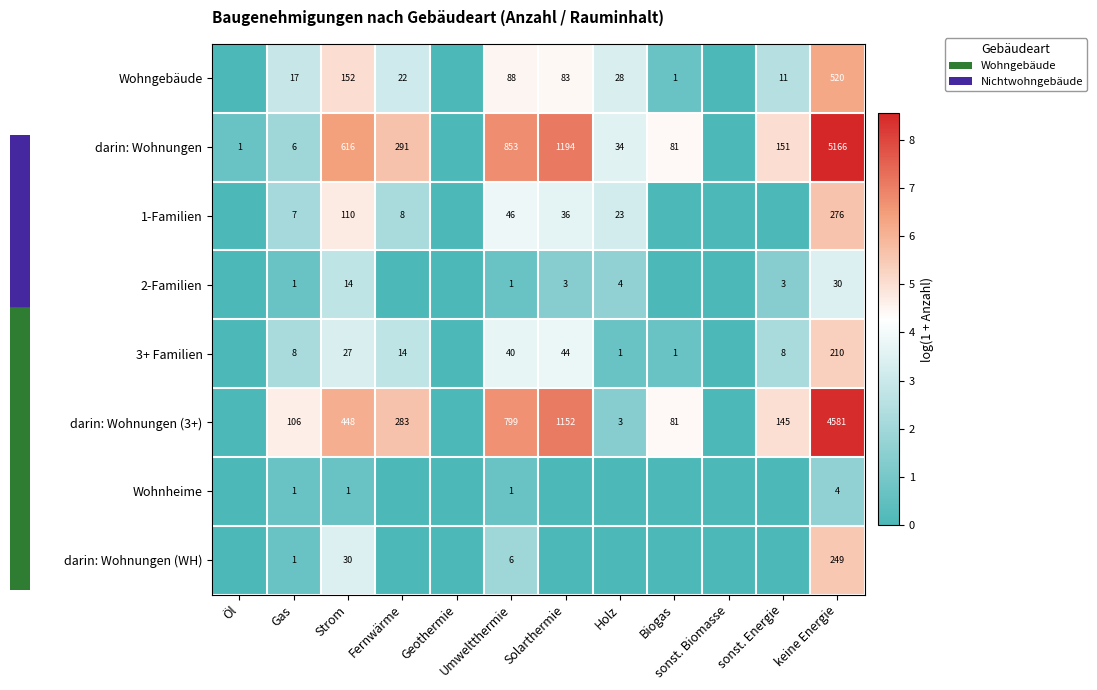

The value of darin: Wohnungen (3+) at Biogas is 118. True or false?

False